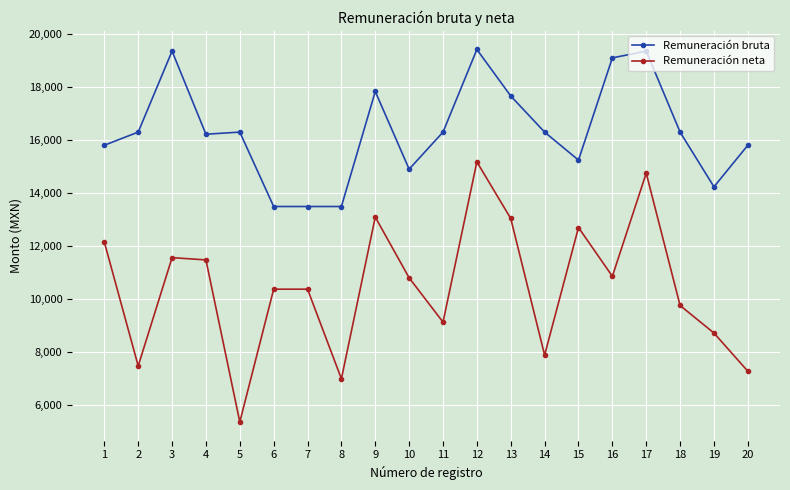

The value of Remuneración bruta at 6 is 13476.1. True or false?

True